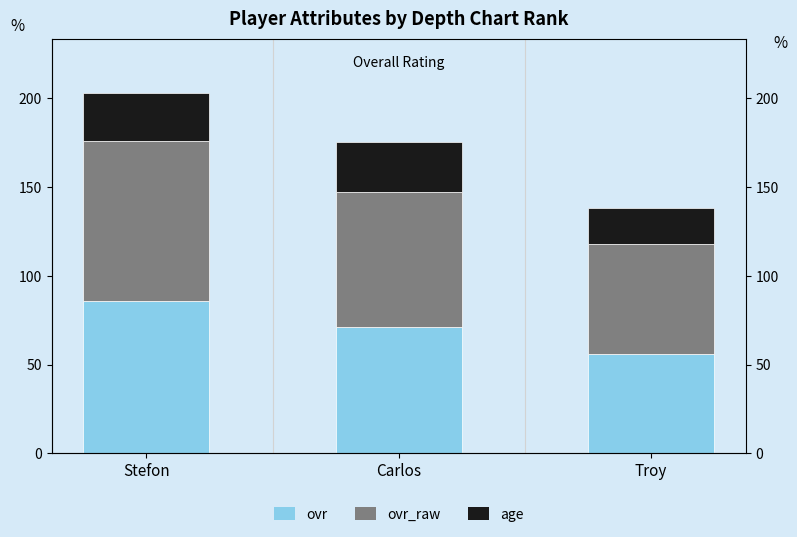

Reading left to right, list all the values displayed in this chart.

ovr: 86	71	56
ovr_raw: 90	76	62
age: 27	28	20